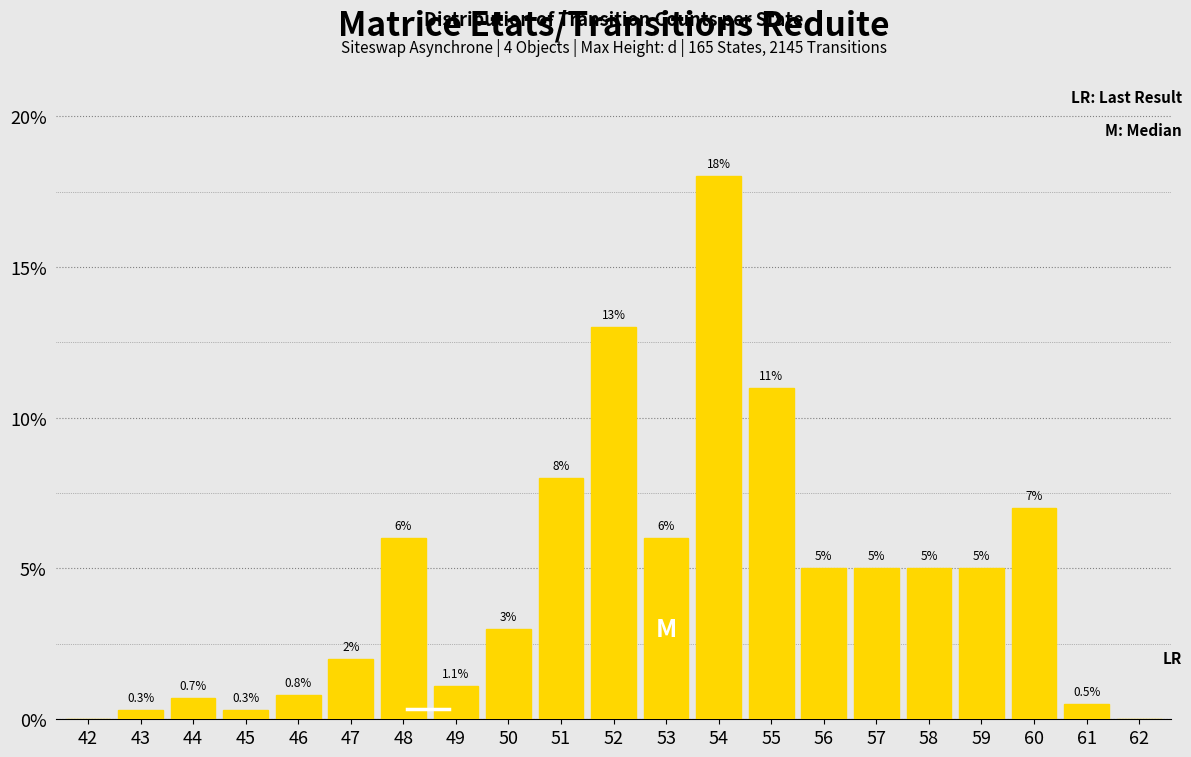

Reading left to right, list all the values displayed in this chart.

42=0.0	43=0.3	44=0.7	45=0.3	46=0.8	47=2.0	48=6.0	49=1.1	50=3.0	51=8.0	52=13.0	53=6.0	54=18.0	55=11.0	56=5.0	57=5.0	58=5.0	59=5.0	60=7.0	61=0.5	62=0.0